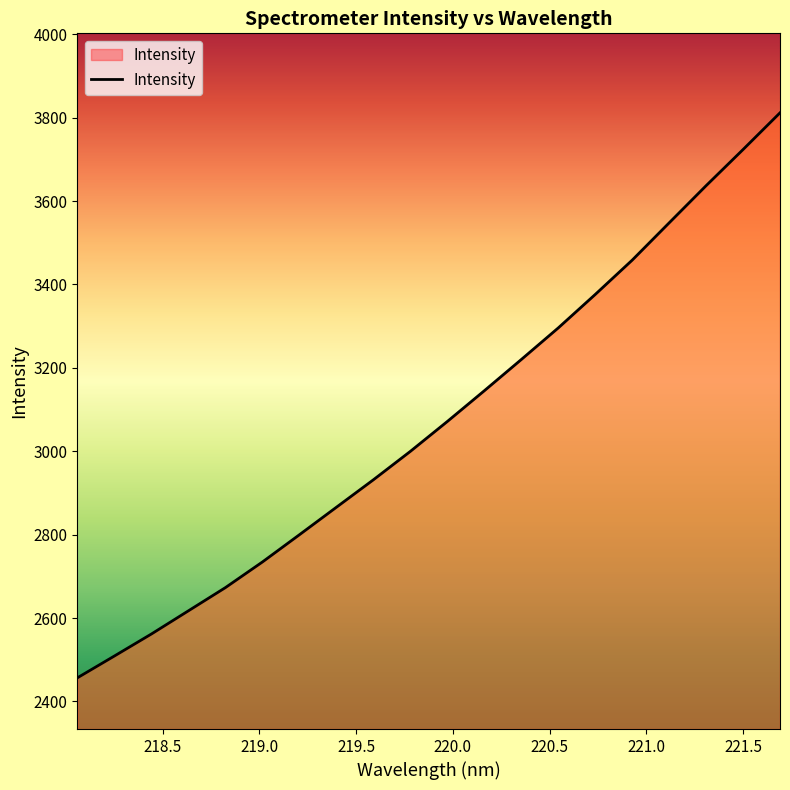

Count the number of data series in this chart.

1